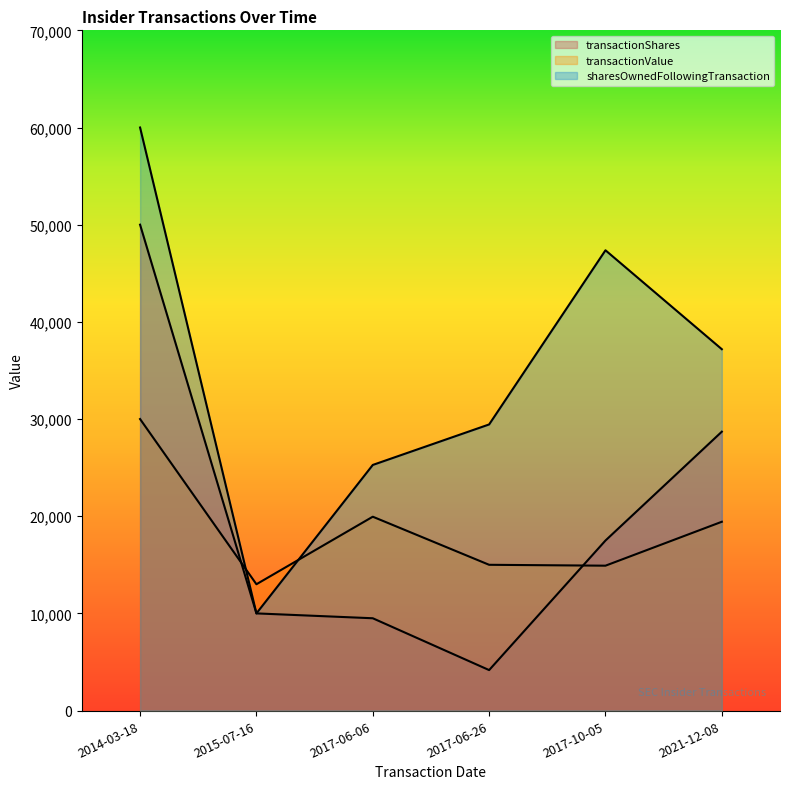

Does the chart display data point markers on the line(s)?

No